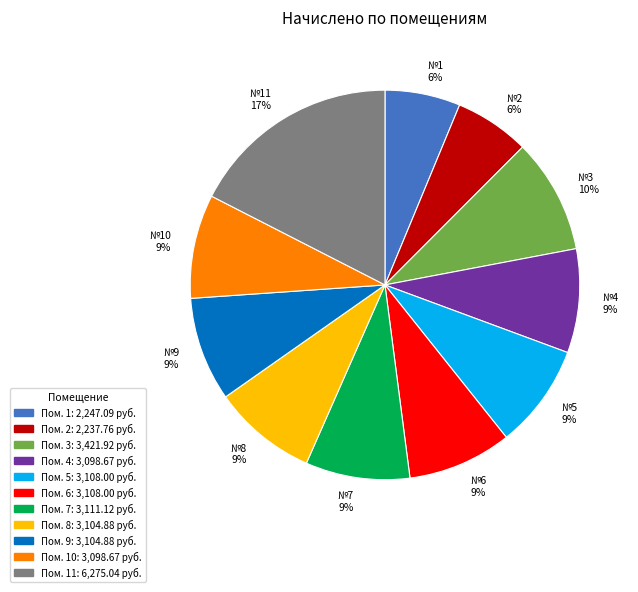

True or false: №9 9% accounts for 9% of the total.

True